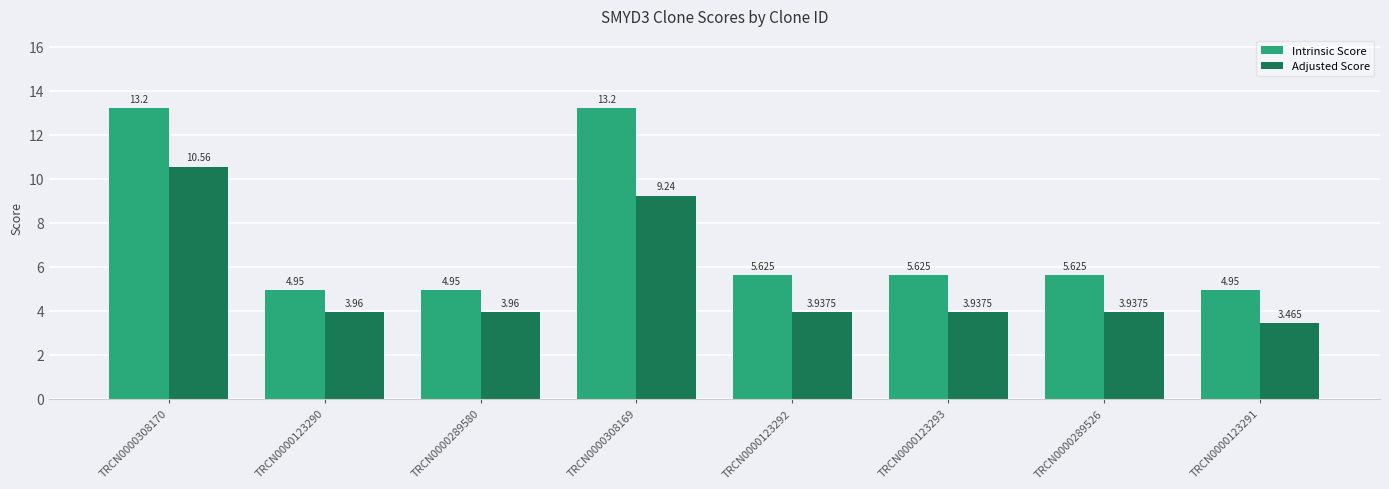

Which series has the largest total across all categories?

Intrinsic Score